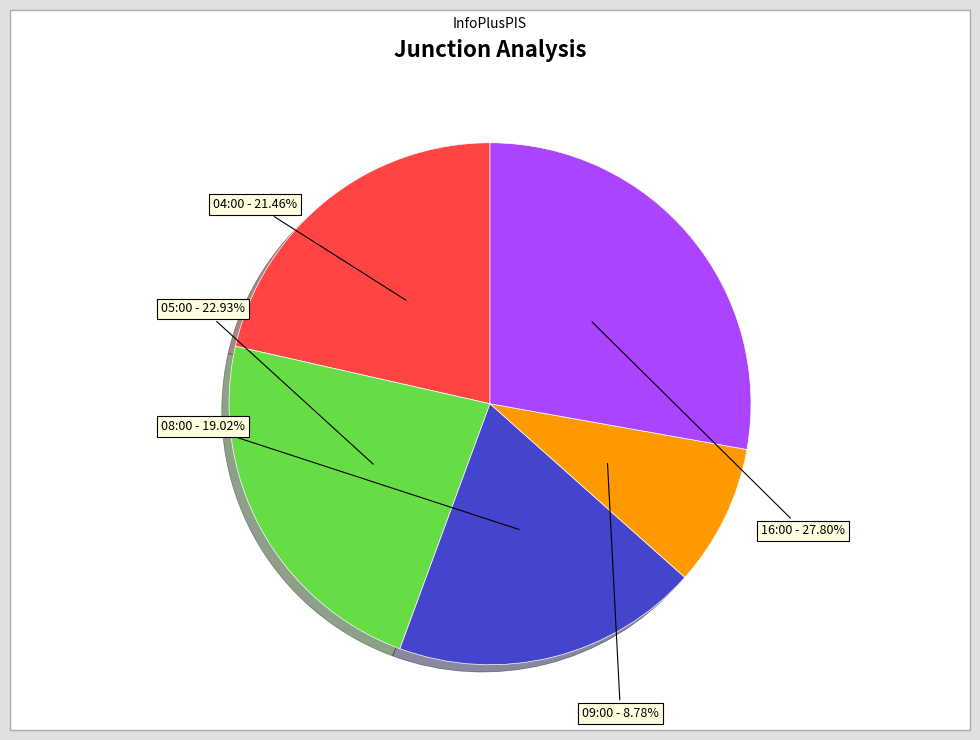

Does 09:00 account for over 50% of the chart?

No